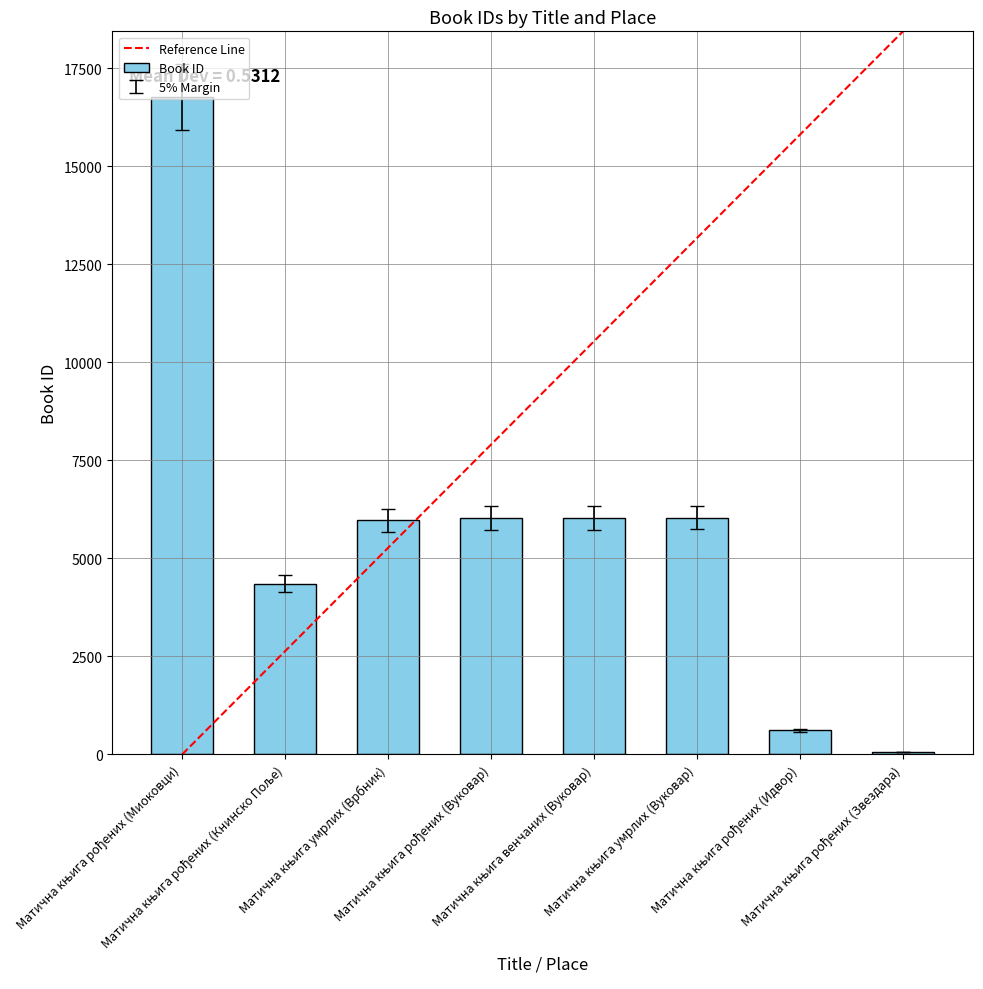

The chart shows a value of 5734.2 at Матична књига рођених (Вуковар). True or false?

True